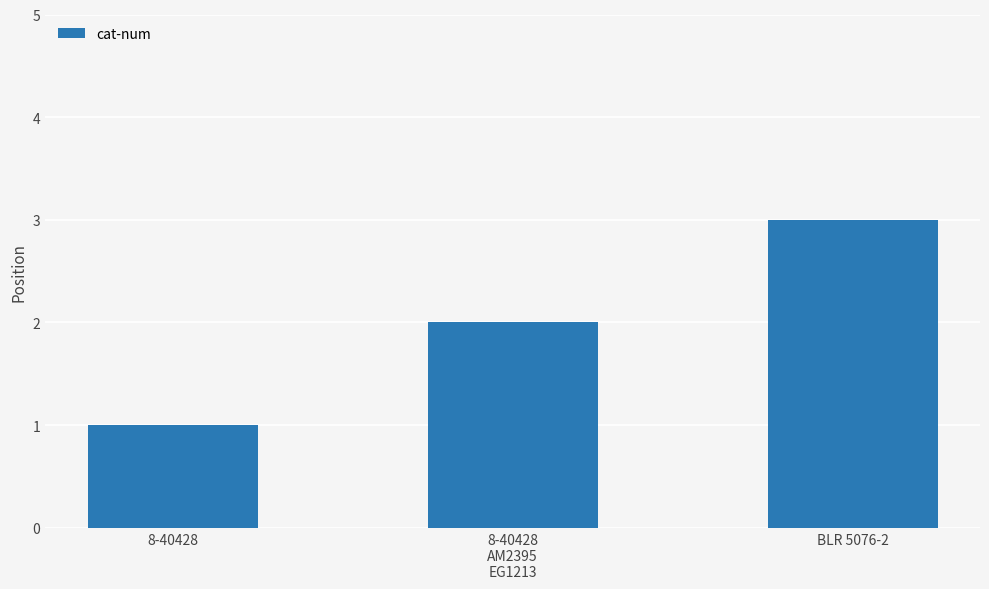

What is the value of the 1st bar from the left?

1